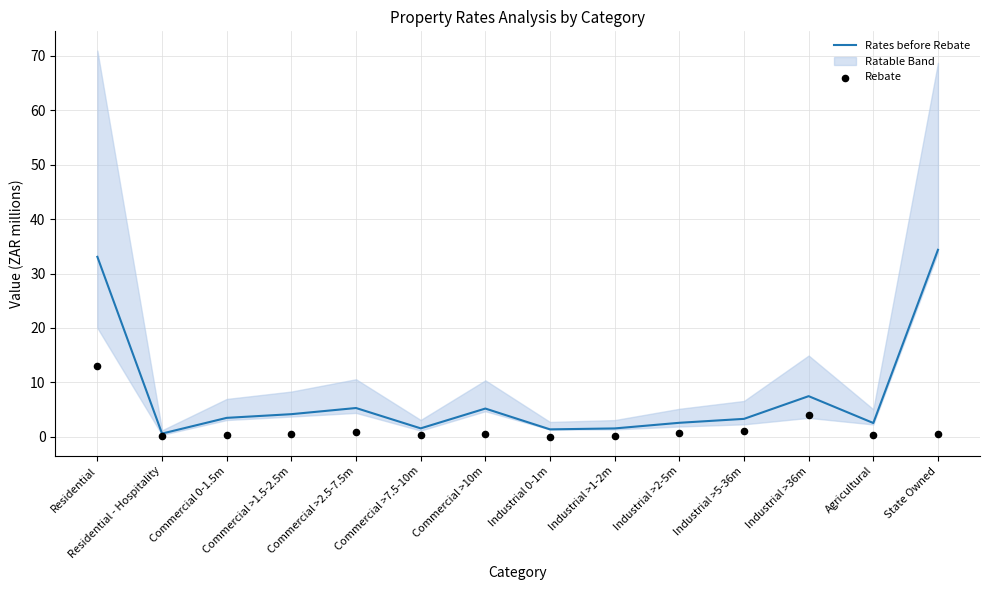

Is the value of Rates before Rebate at Agricultural greater than the value of Rebate at Industrial 0-1m?

Yes